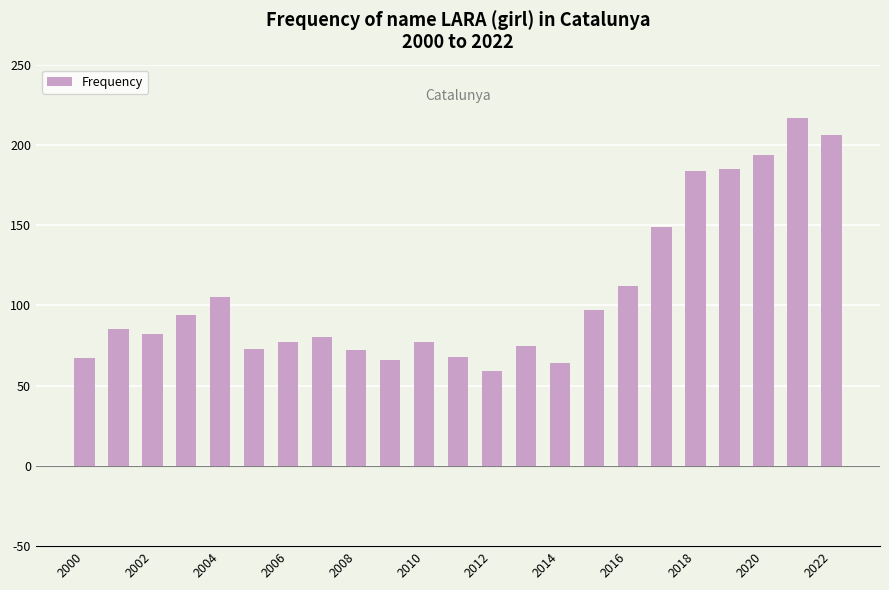

What is the sum of all values?

2488